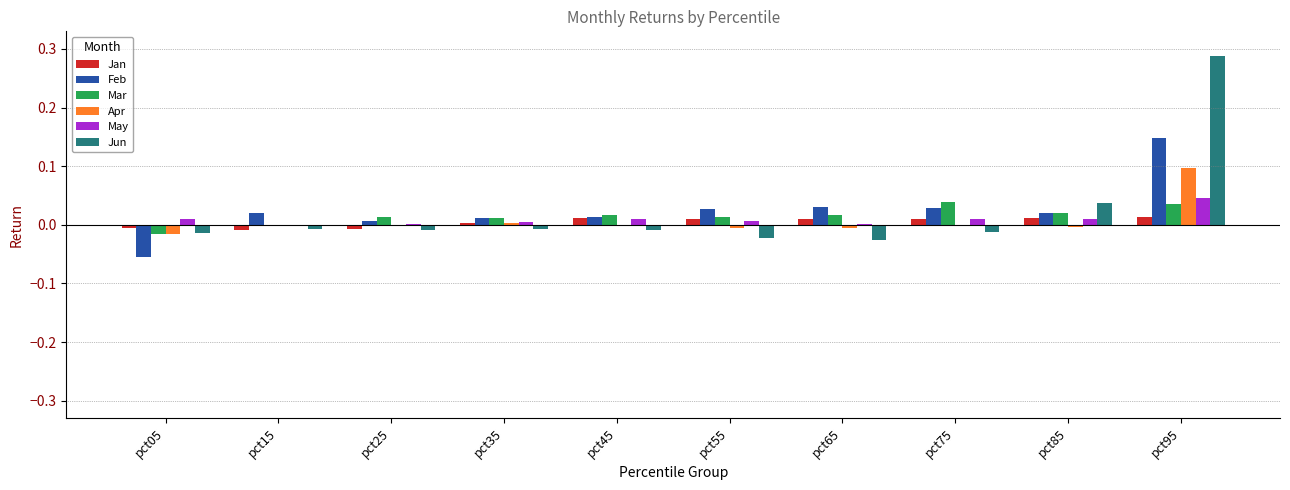

Which category has the highest value in the Apr series?

pct95